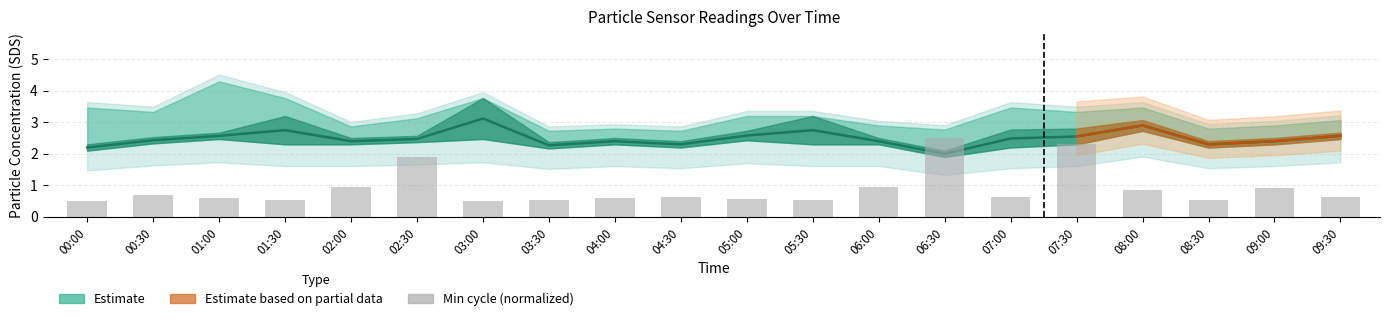

What position from the left is 08:00?

17